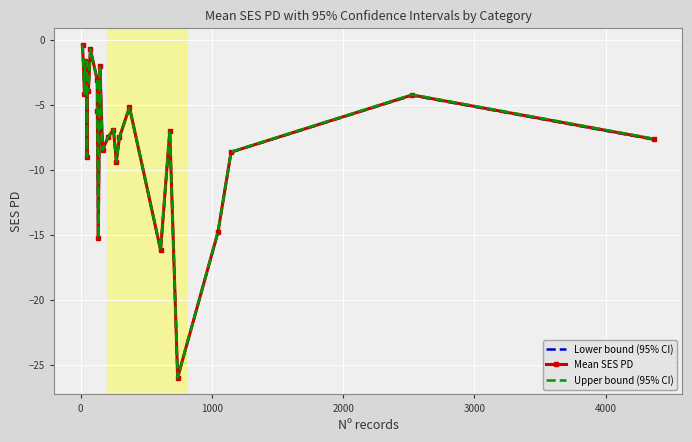

Which series has the largest total across all categories?

Upper bound (95% CI)